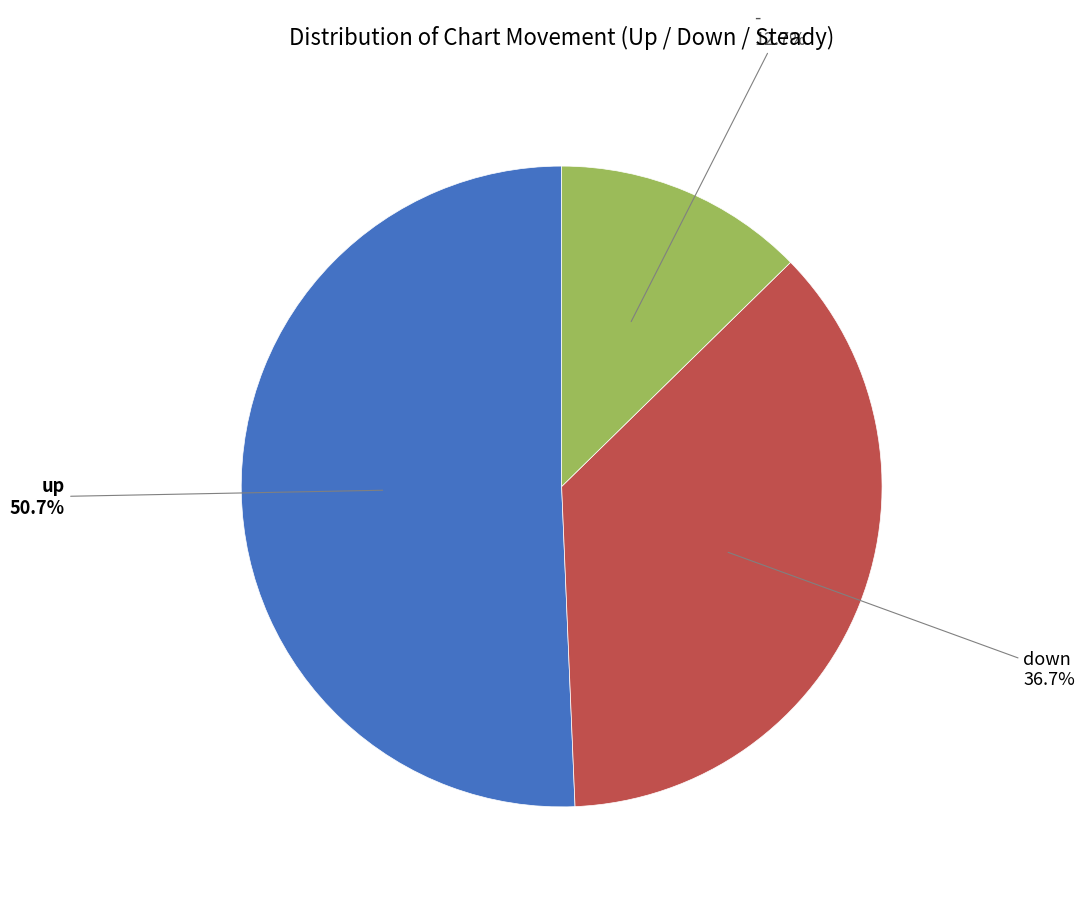

Is there a majority slice in this chart?

Yes